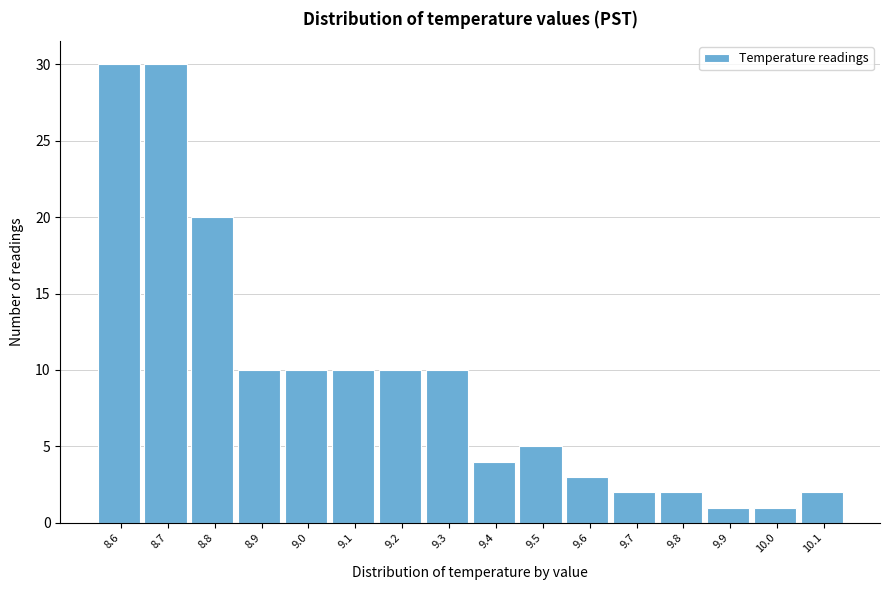

Reading left to right, what are all the values shown in this chart?

30	30	20	10	10	10	10	10	4	5	3	2	2	1	1	2